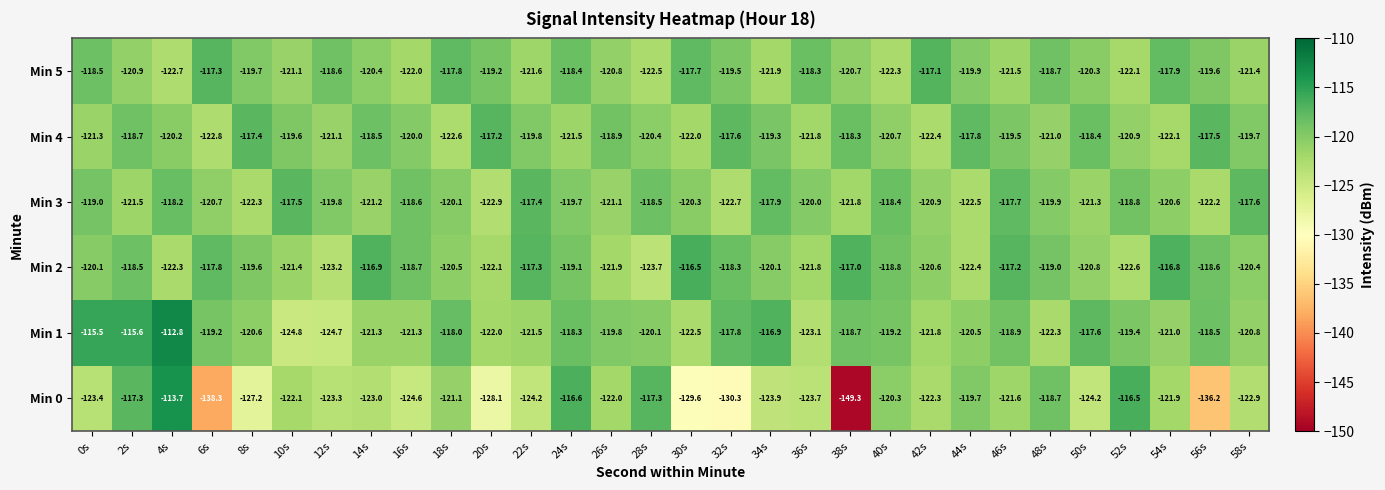

The value of Min 0 at 42s is -122.3. True or false?

True